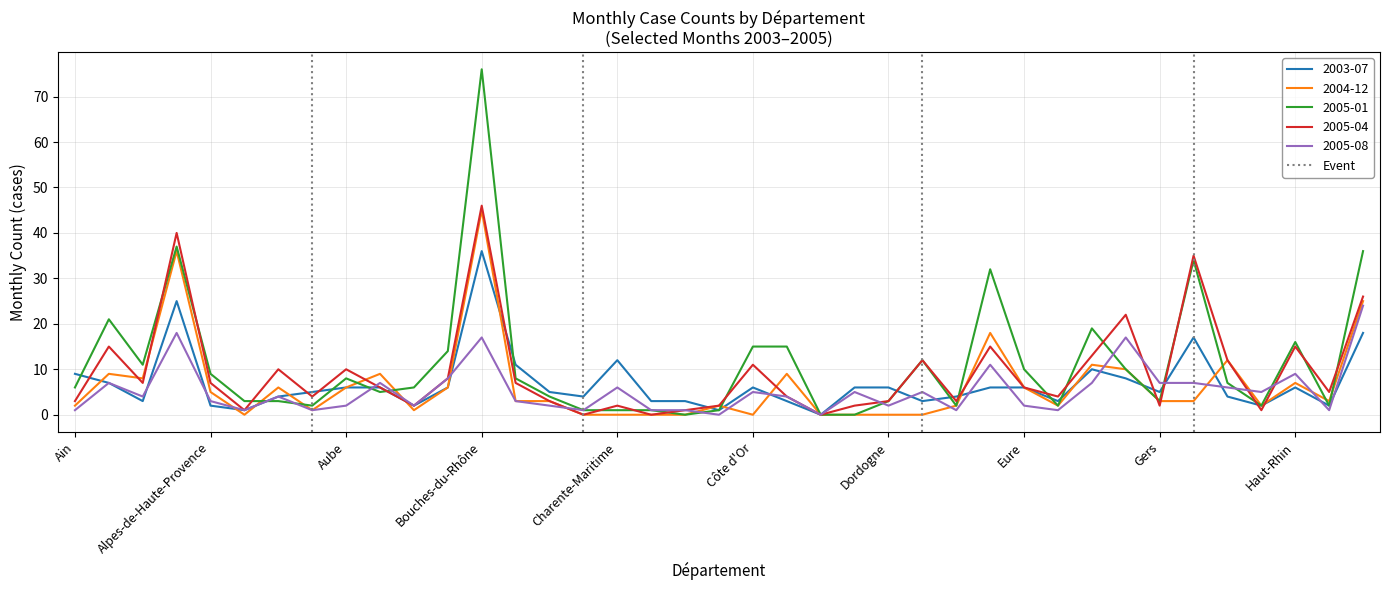

True or false: 2003-07 has a value of 6 at Aube.

True